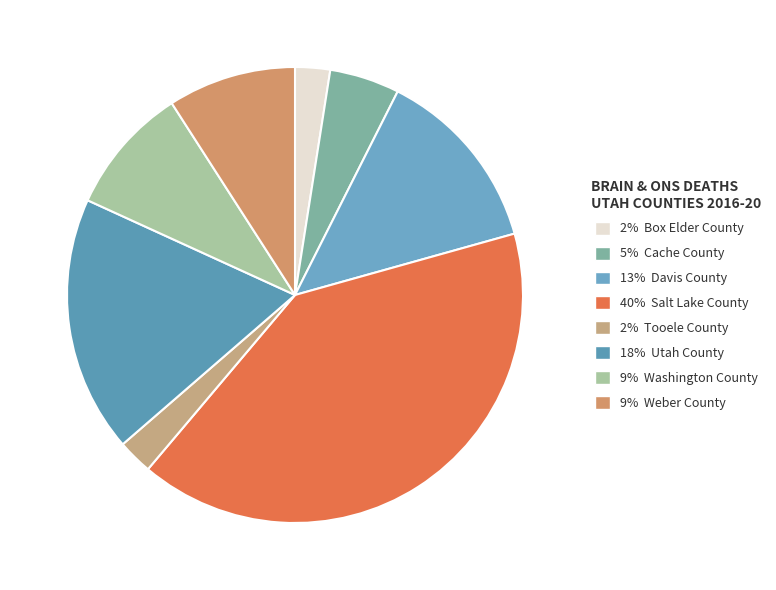

What is the smallest slice in the pie chart?

Box Elder County